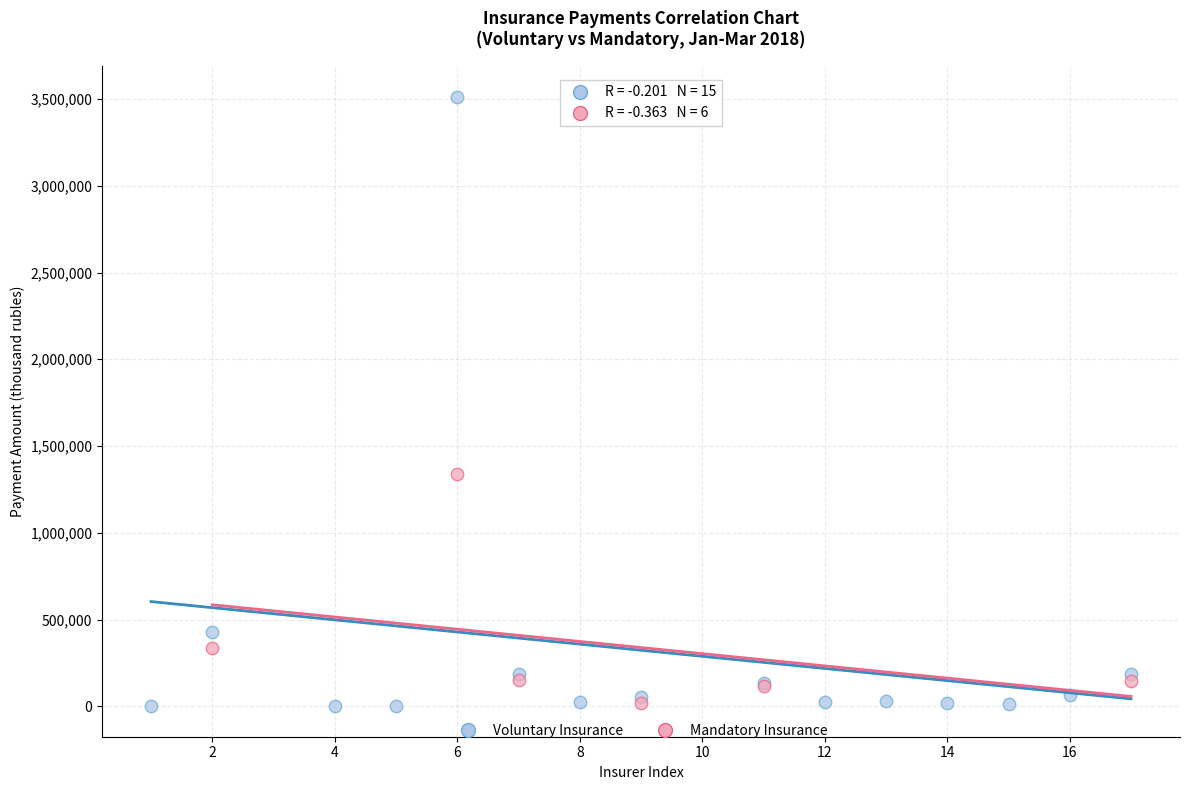

Which series has the widest spread of Y values?

Voluntary Insurance